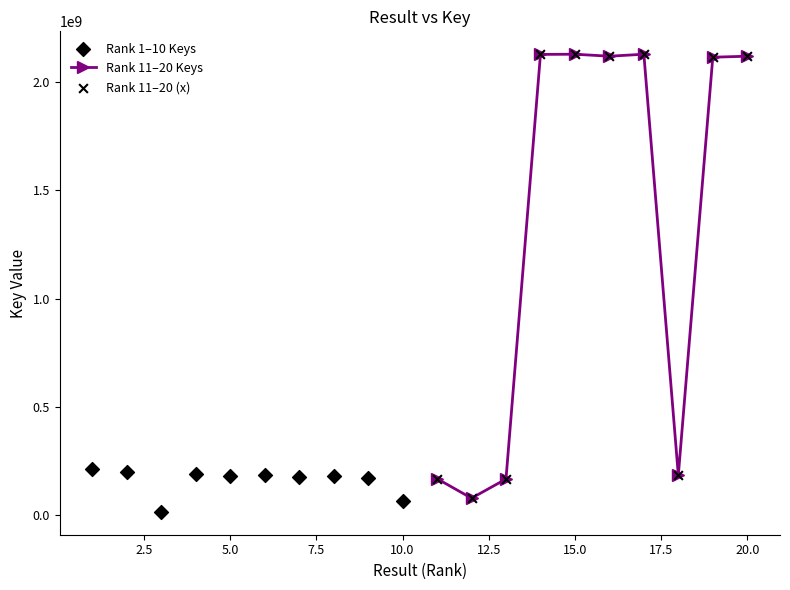

What is the lowest value of the Rank 11–20 Keys series?

79391235